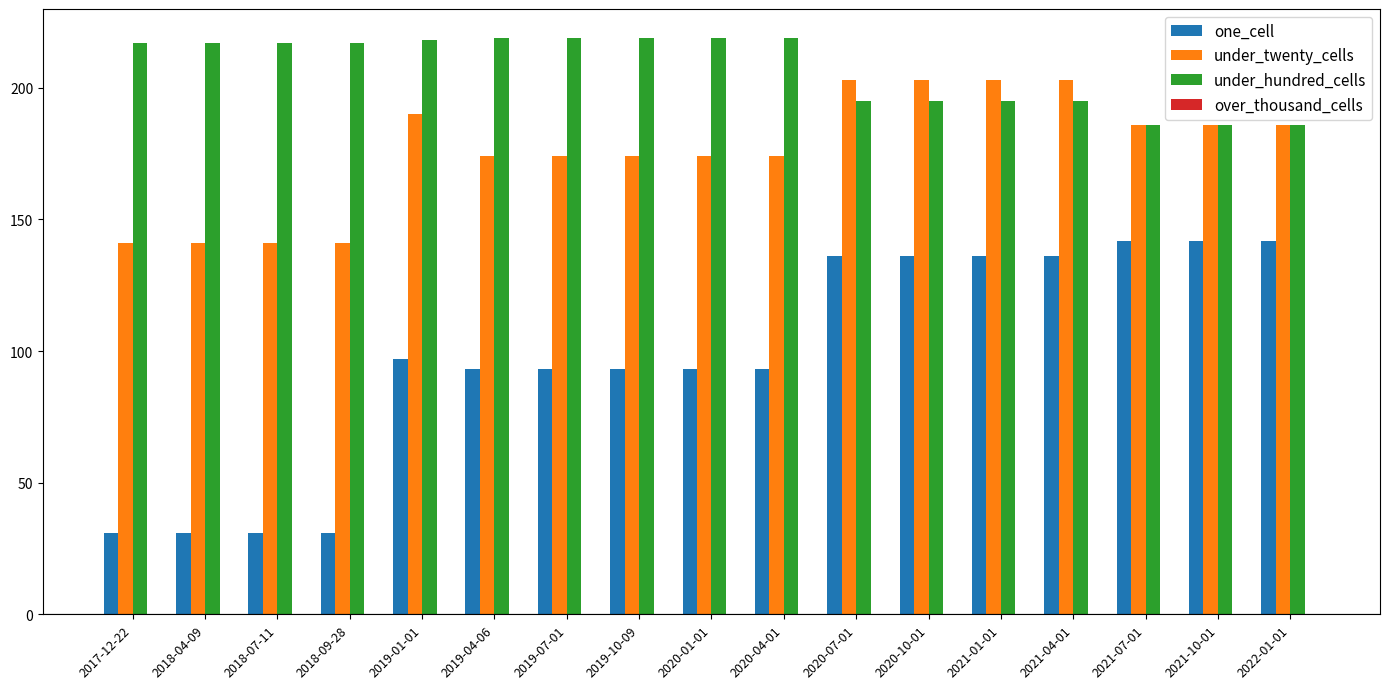

What is the total value across all series at 2018-09-28?

389